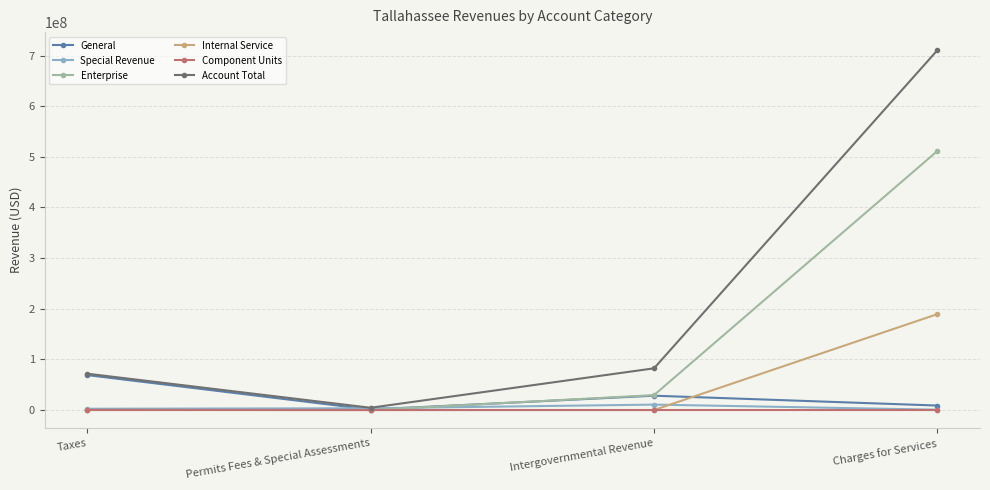

What is the highest value of the Account Total series?

710857000